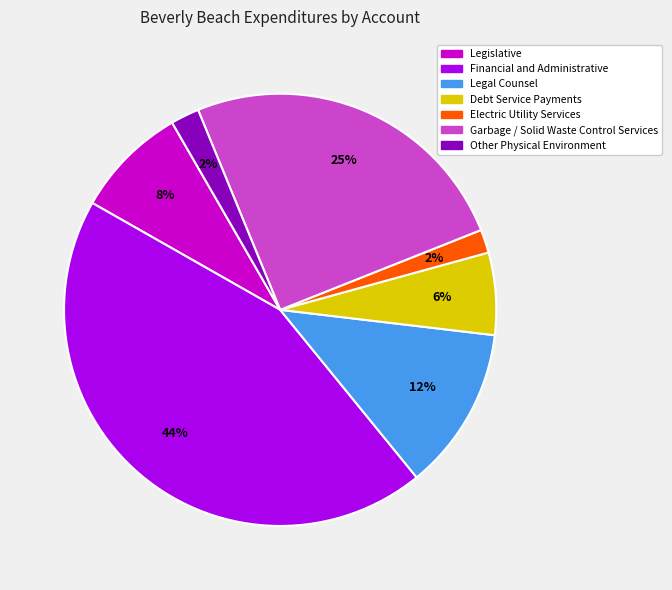

Approximately how many times larger is the value at Debt Service Payments compared to Garbage / Solid Waste Control Services?

0.2